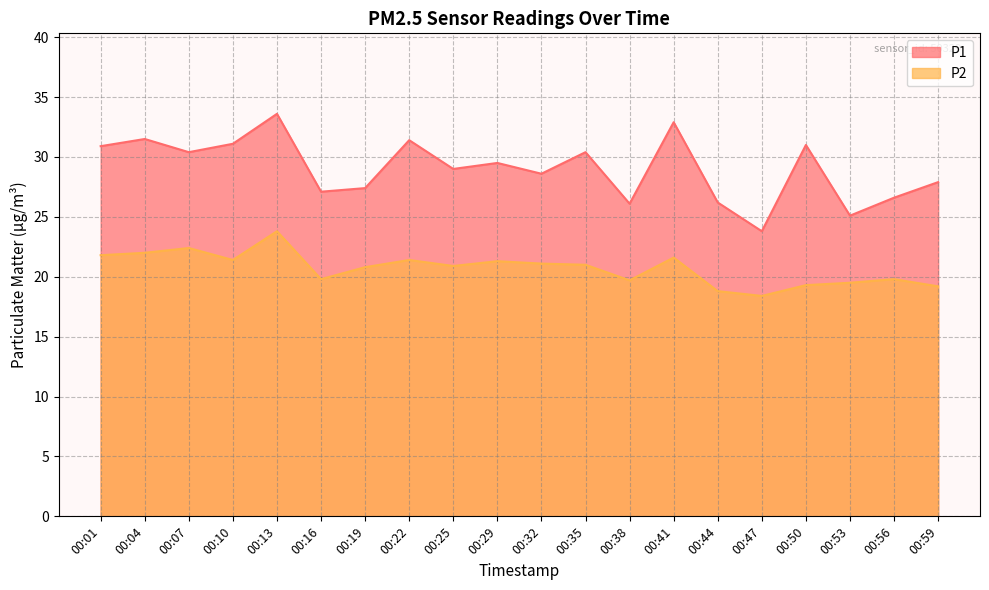

At which category does P1 reach its first local valley?

00:07